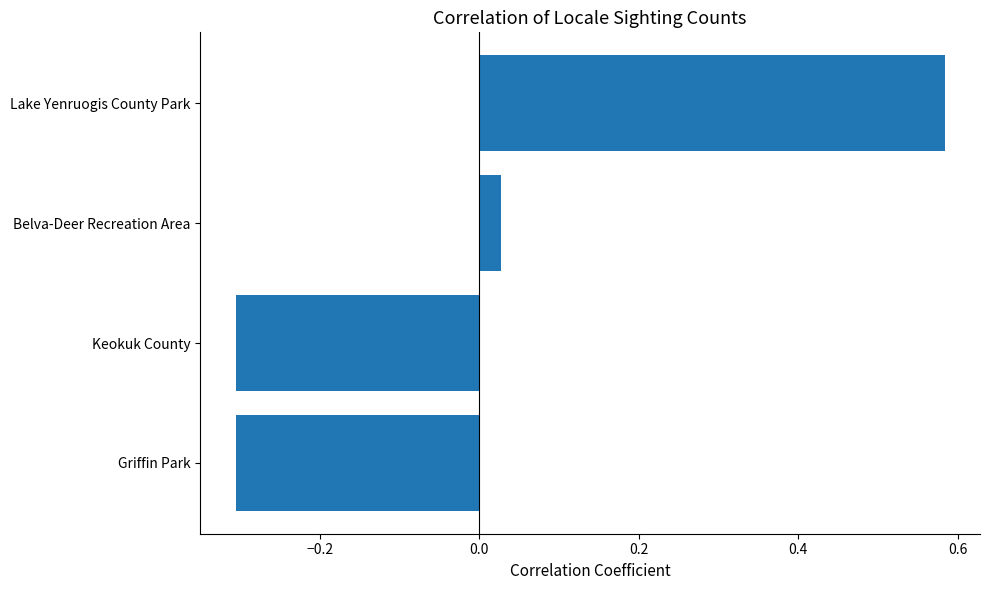

Between Lake Yenruogis County Park and Belva-Deer Recreation Area, which is larger?

Lake Yenruogis County Park